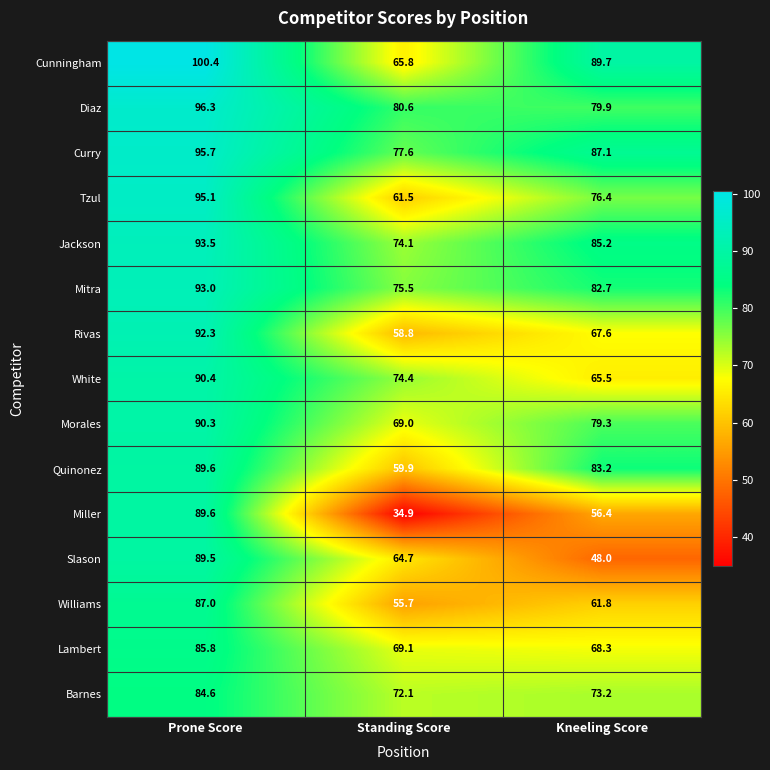

What is the total value across all series at Prone Score?

1373.1